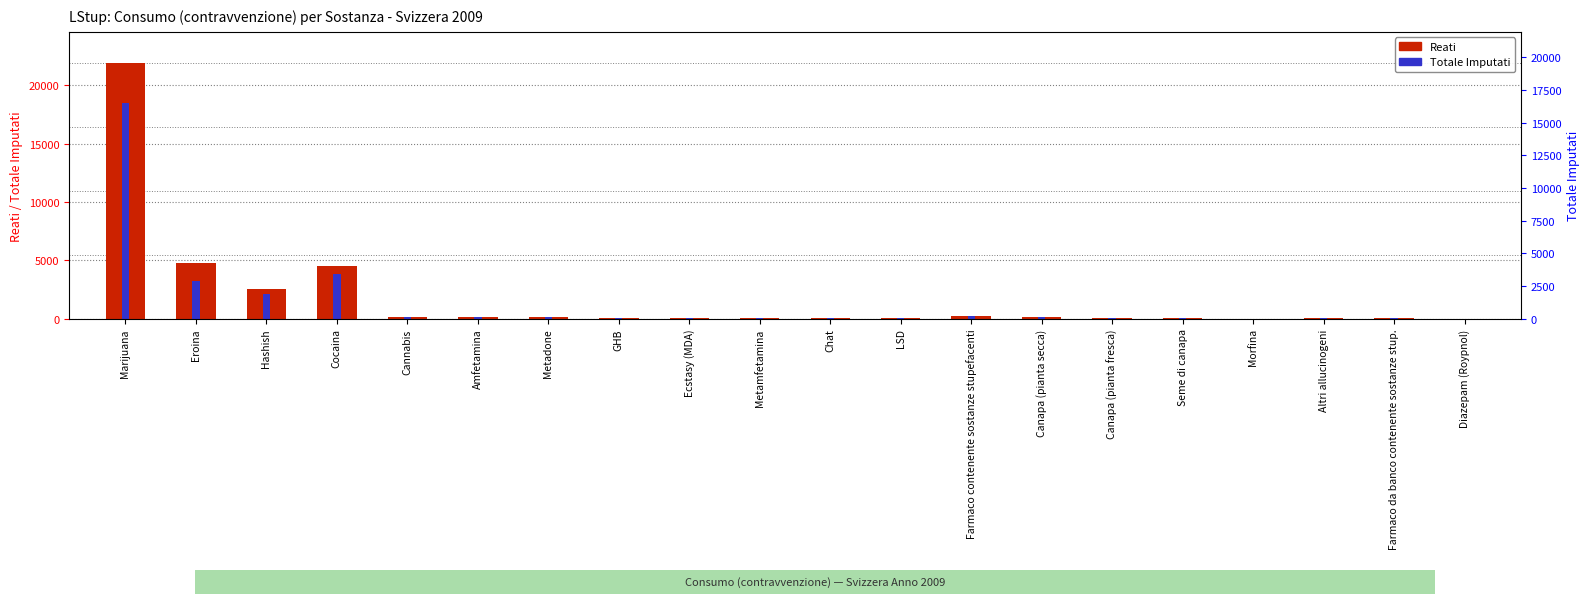

What position from the right is Canapa (pianta secca)?

7